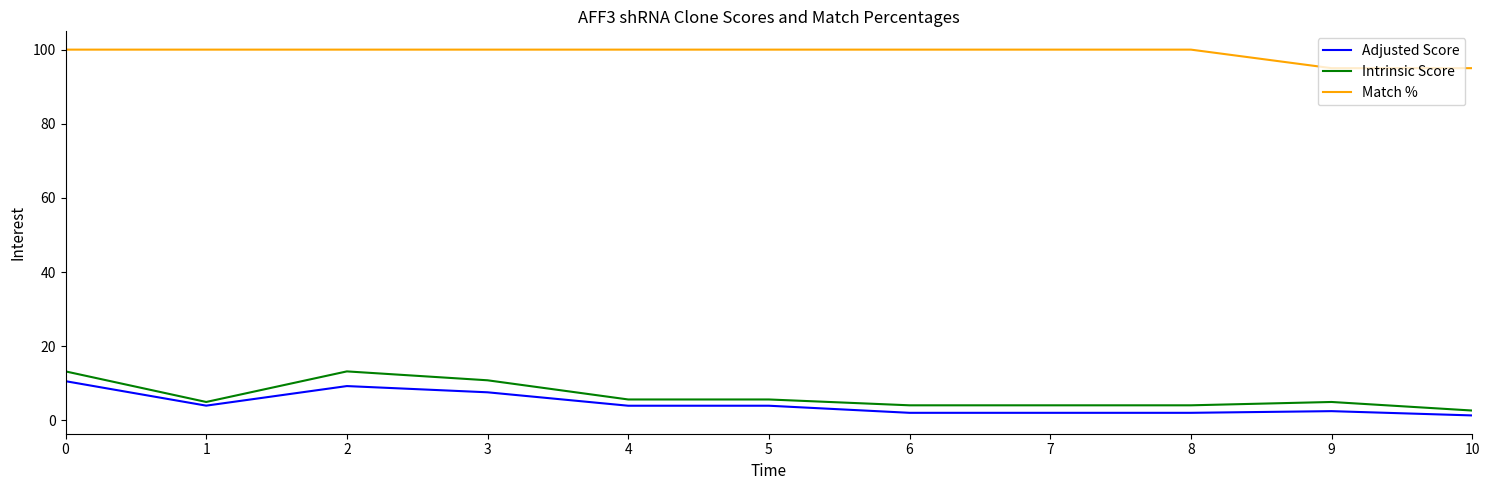

Is it true that Adjusted Score equals 1.3 at 10?

True